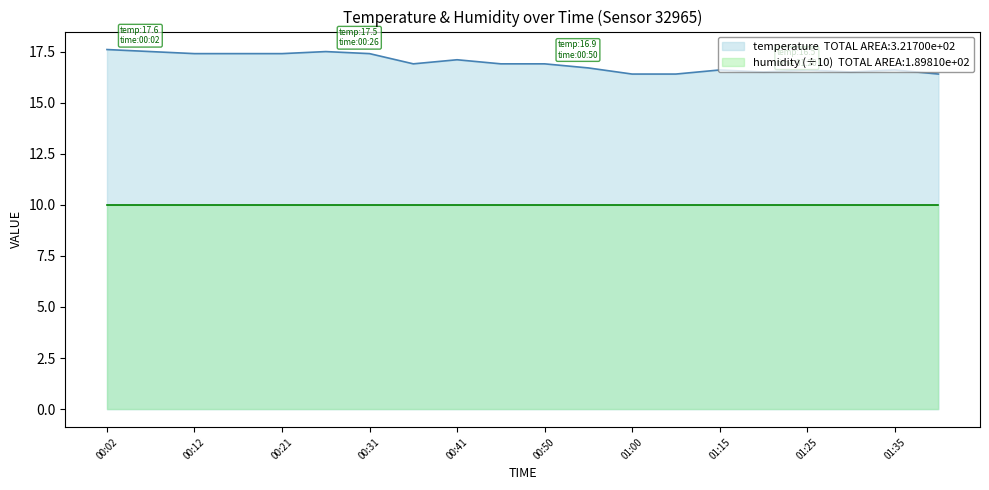

Is it true that the value at 00:50 is 27.2?

False